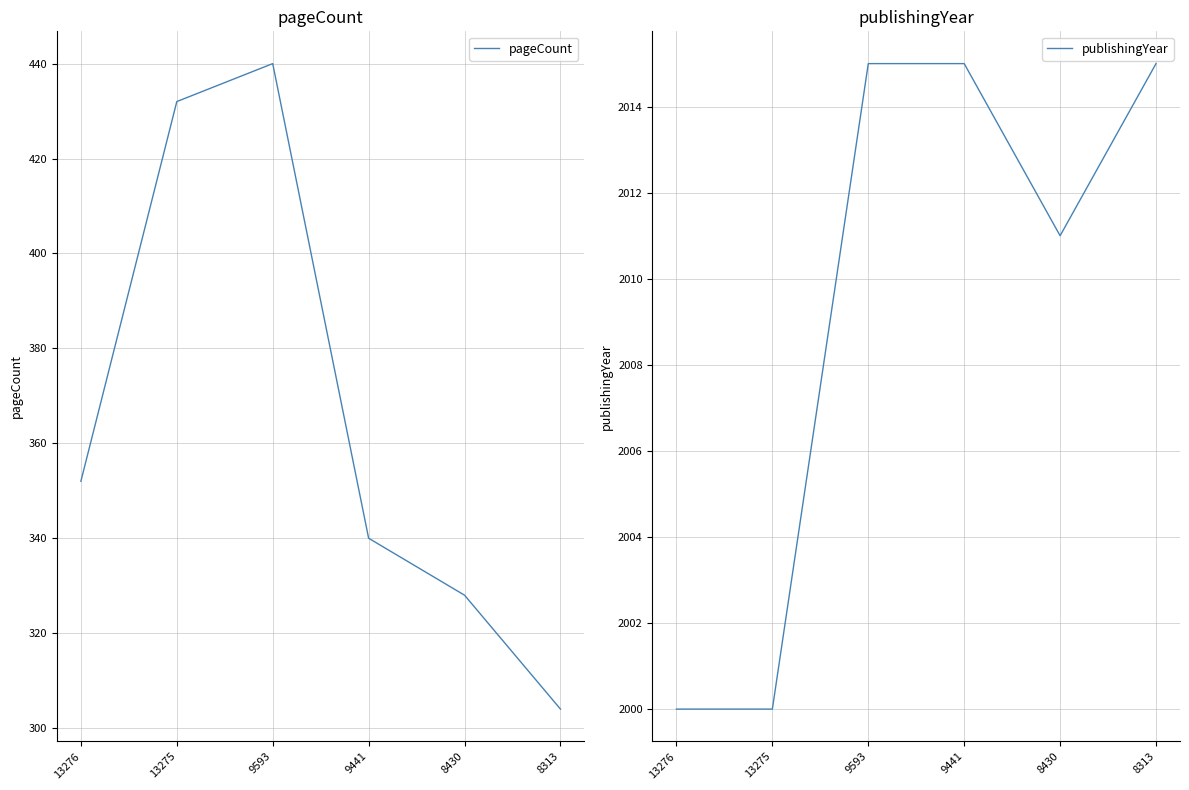

Reading left to right, transcribe all the data shown in this chart.

pageCount: 13276=352	13275=432	9593=440	9441=340	8430=328	8313=304
publishingYear: 13276=2000	13275=2000	9593=2015	9441=2015	8430=2011	8313=2015